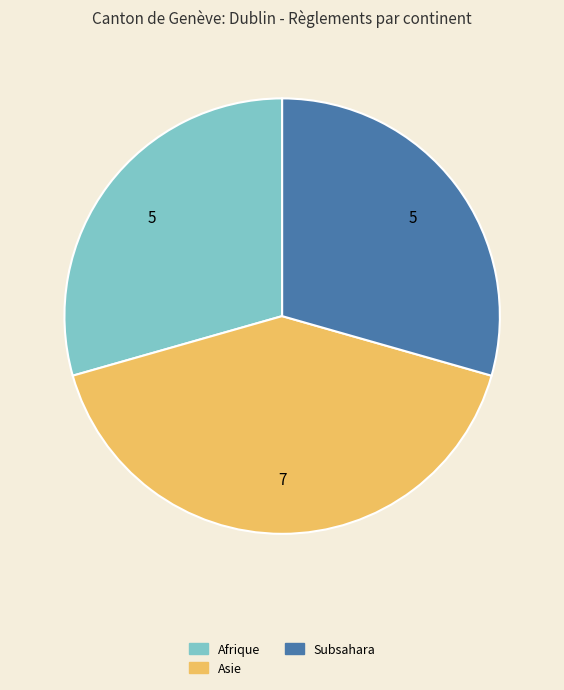

Does any single category account for the majority?

No